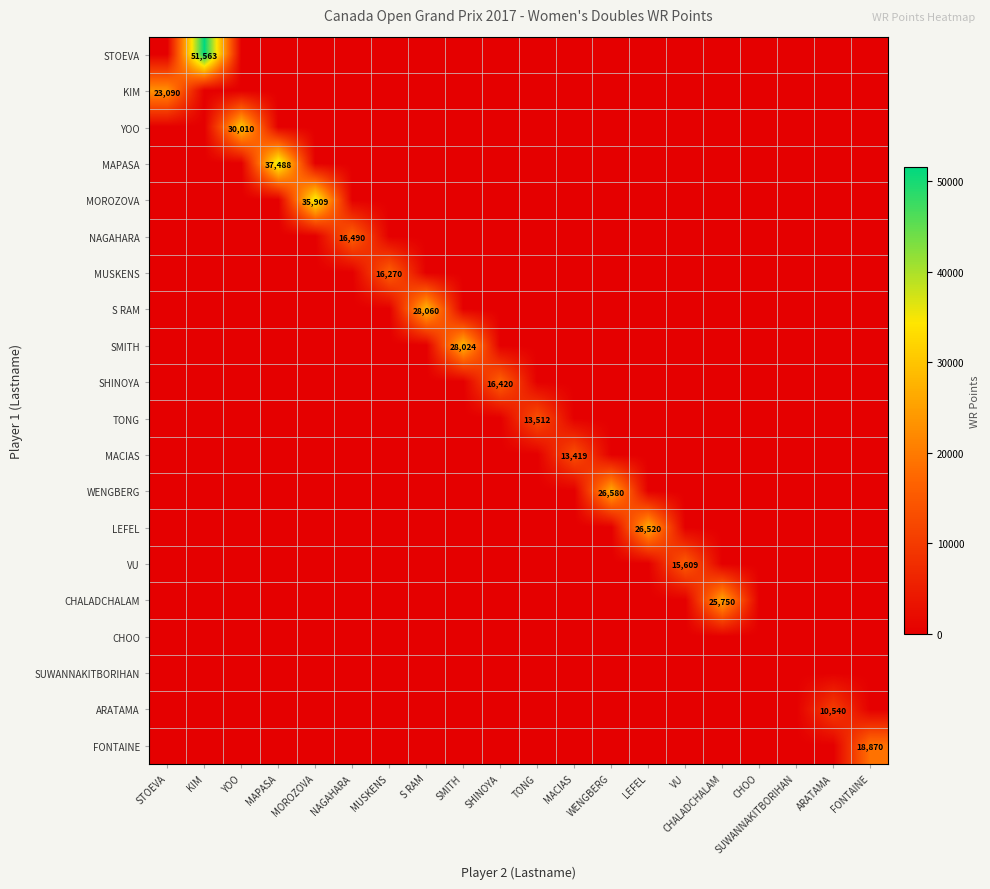

Count the number of categories in the chart.

20